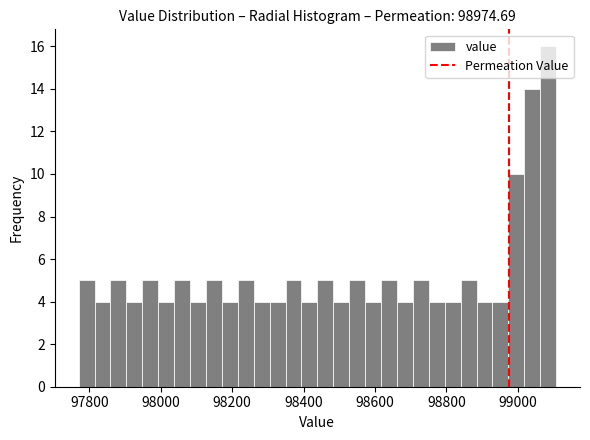

Around what value on the x-axis is the tallest bar? Give the approximate position of its centre, as read against the axis.

99080